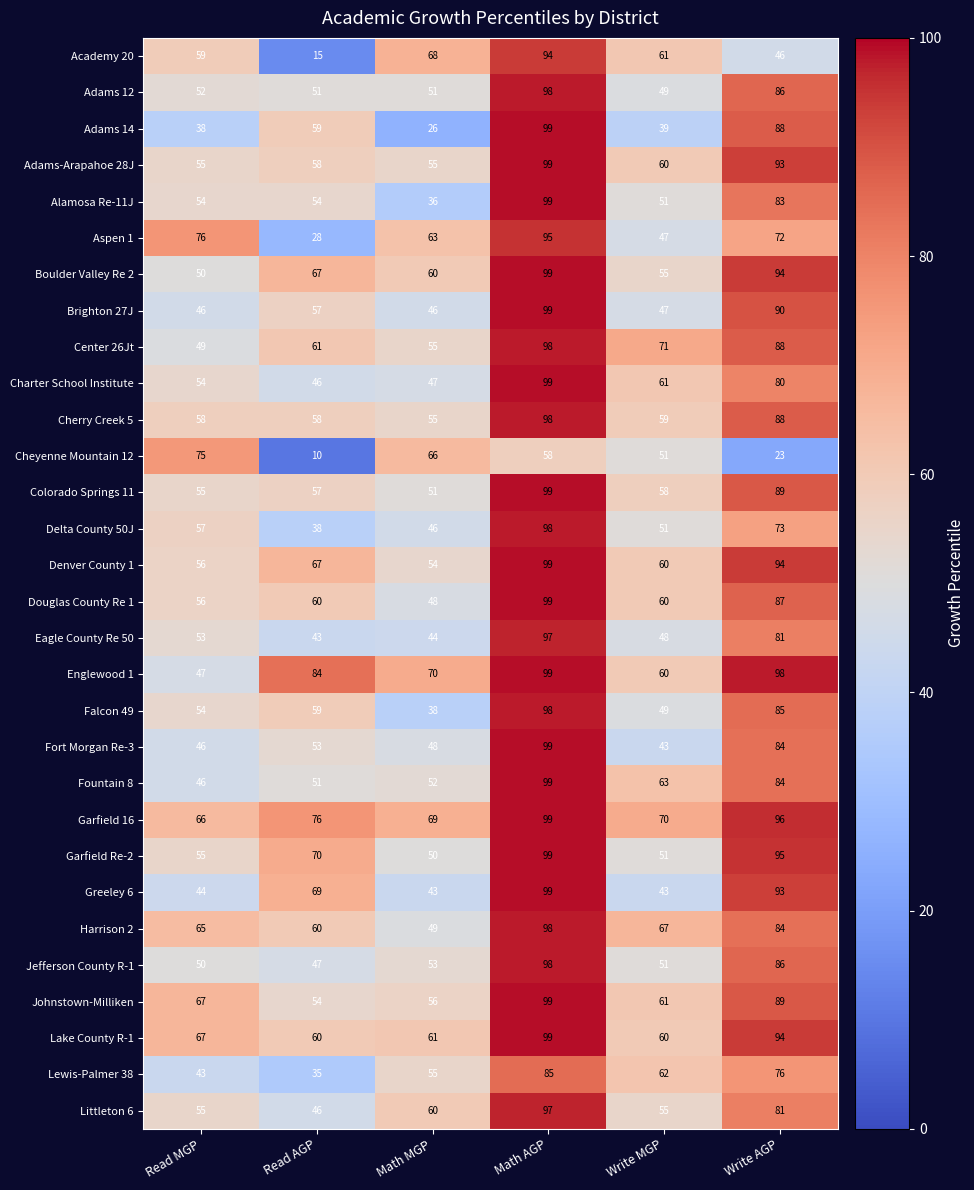

Which series has the widest spread of values?

Academy 20